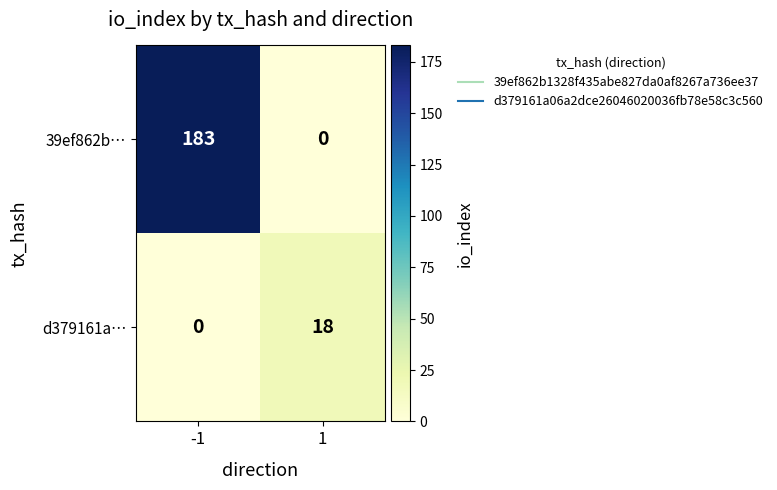

What is the sum of the 39ef862b… values at 1 and -1?

183